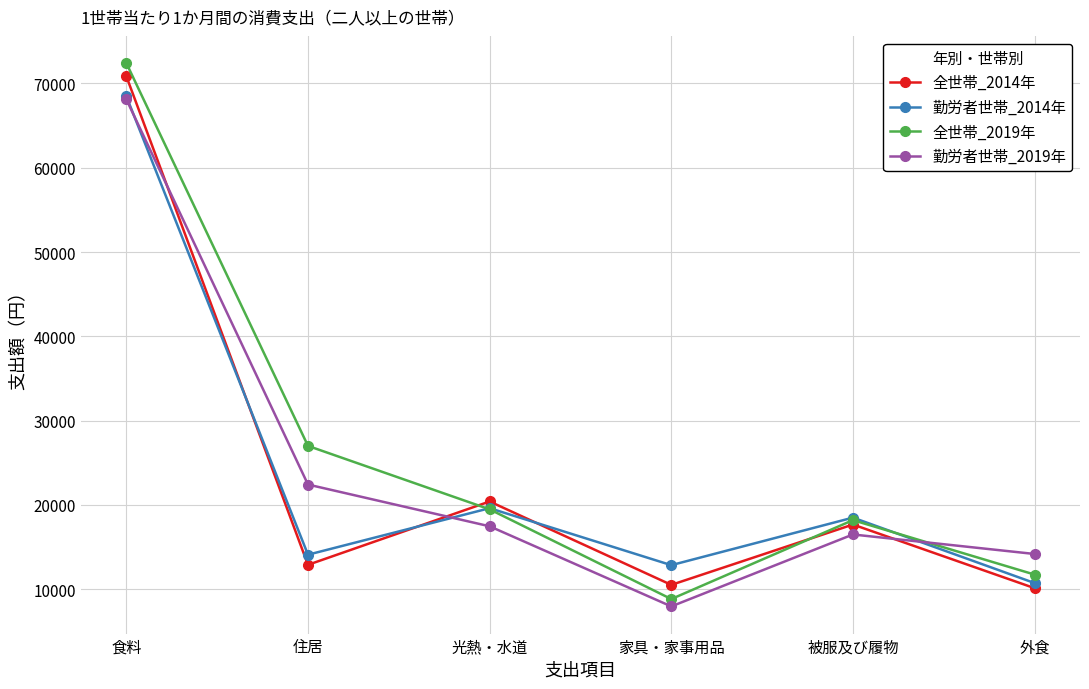

Read the 全世帯_2019年 value at 住居, to the nearest 50.

27000